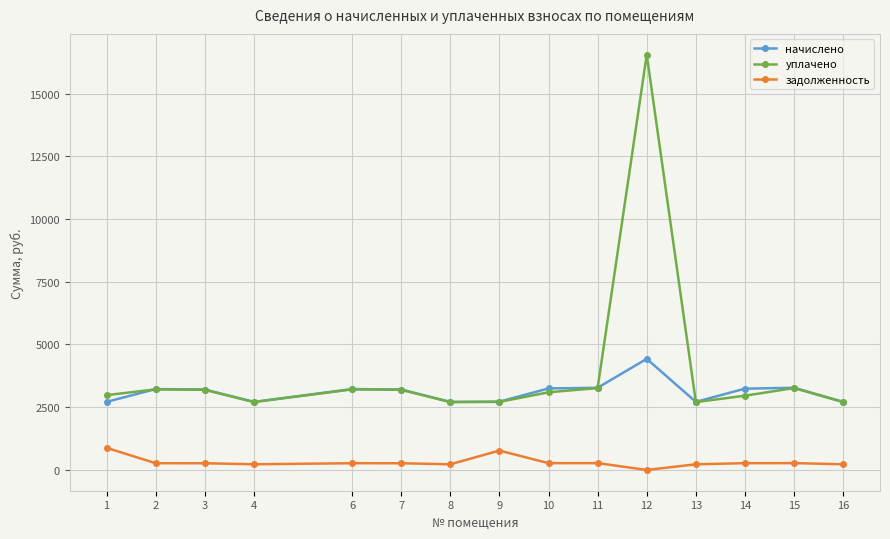

How many lines are shown in the chart?

3